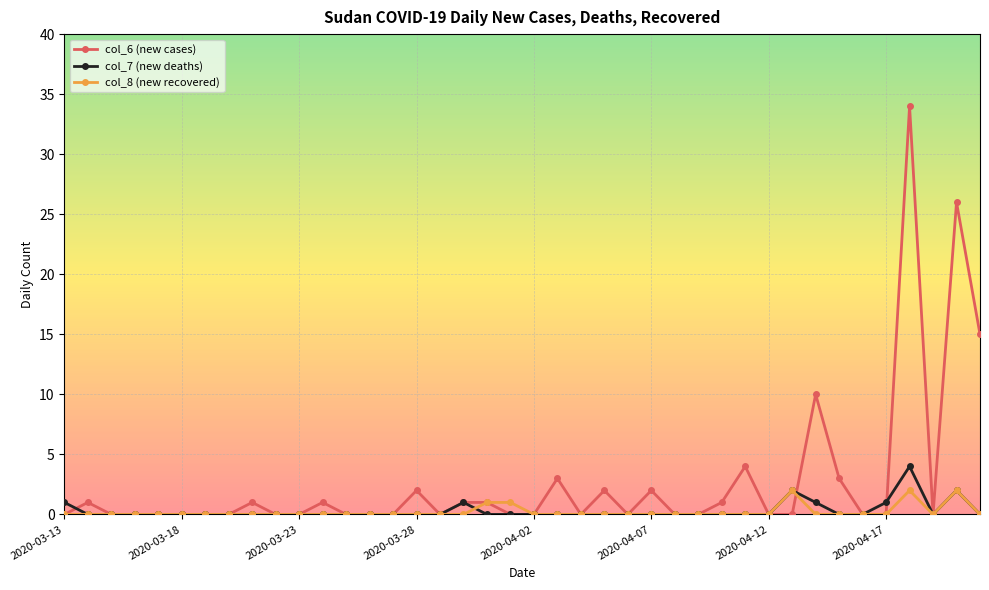

List the series in order of their peak value, lowest first.

col_8 (new recovered), col_7 (new deaths), col_6 (new cases)